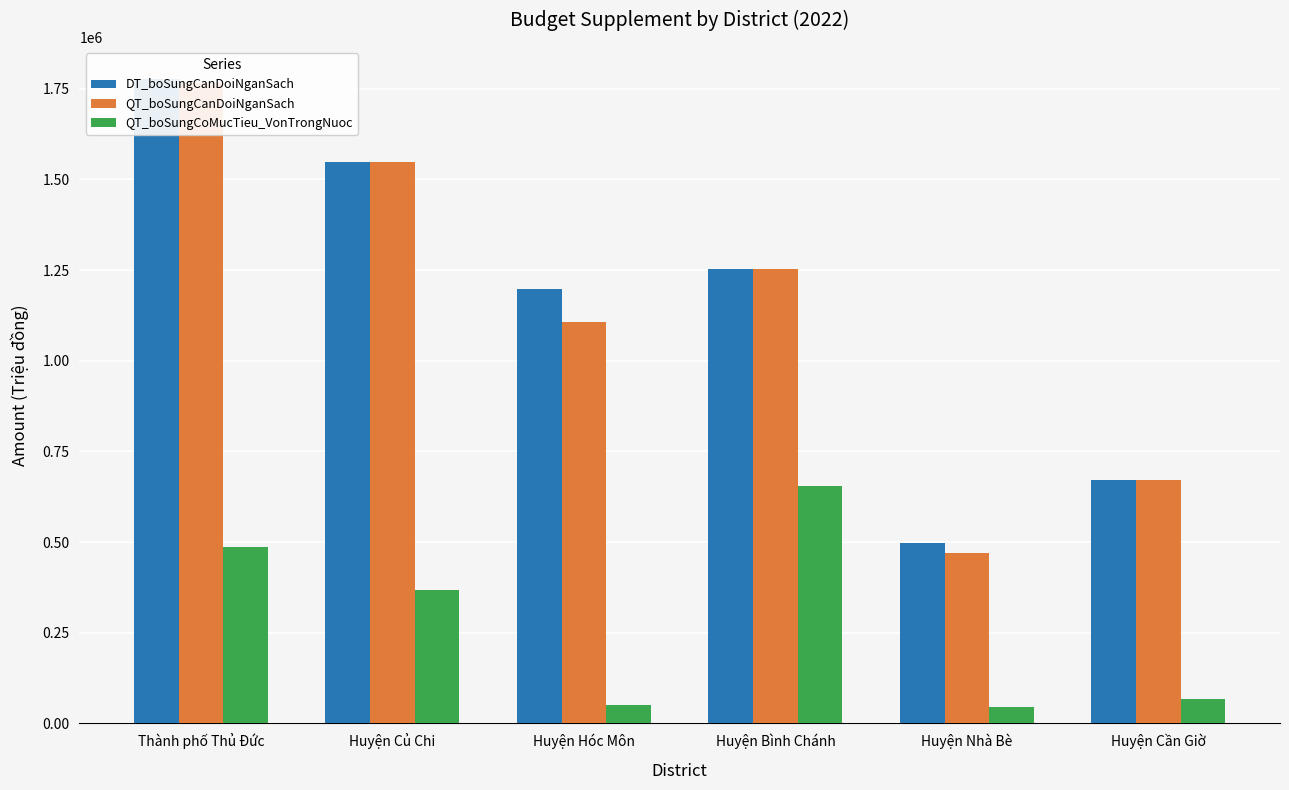

Reading left to right, what are all the values shown in this chart?

DT_boSungCanDoiNganSach: 1776309	1546788	1196674	1251723	498517	671406
QT_boSungCanDoiNganSach: 1764551	1546788	1107424	1251723	470294	671406
QT_boSungCoMucTieu_VonTrongNuoc: 487691	368133	50123	655477	45489	66728